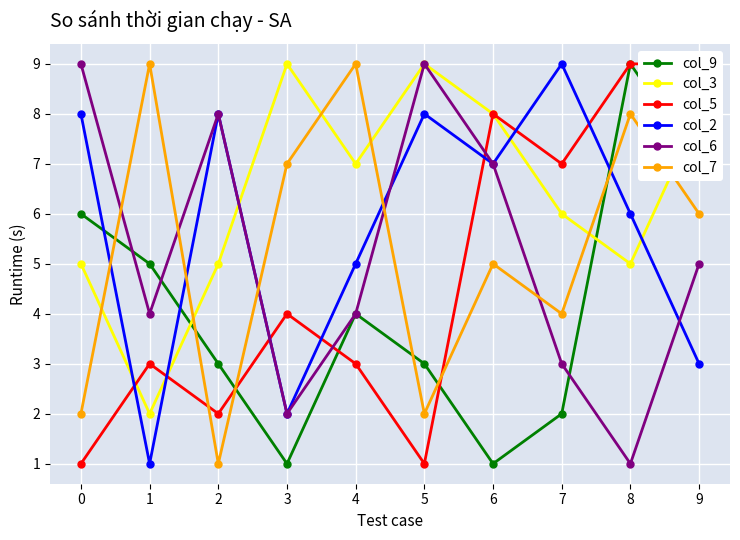

Which series has the largest total across all categories?

col_3